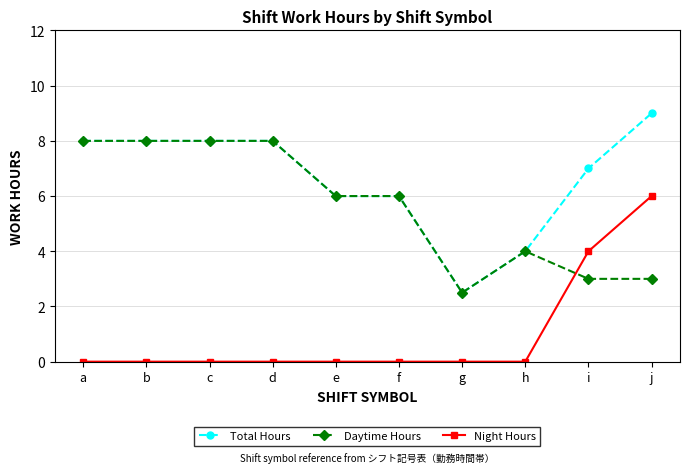

Which series has the largest total across all categories?

Total Hours